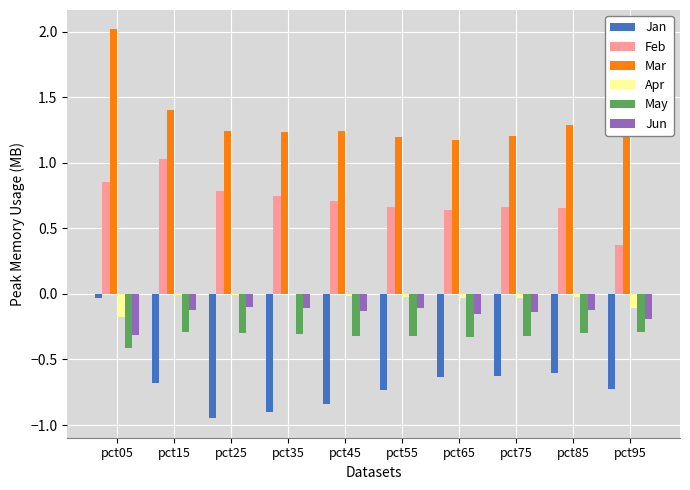

Which series has the largest range (max minus min)?

Jan